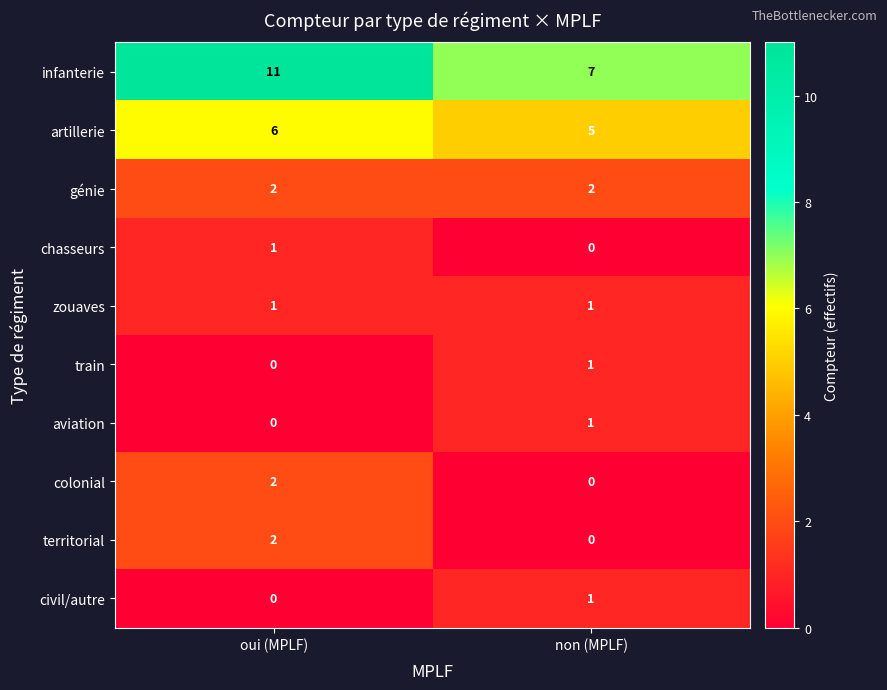

Which category has the highest value across all series?

oui (MPLF)